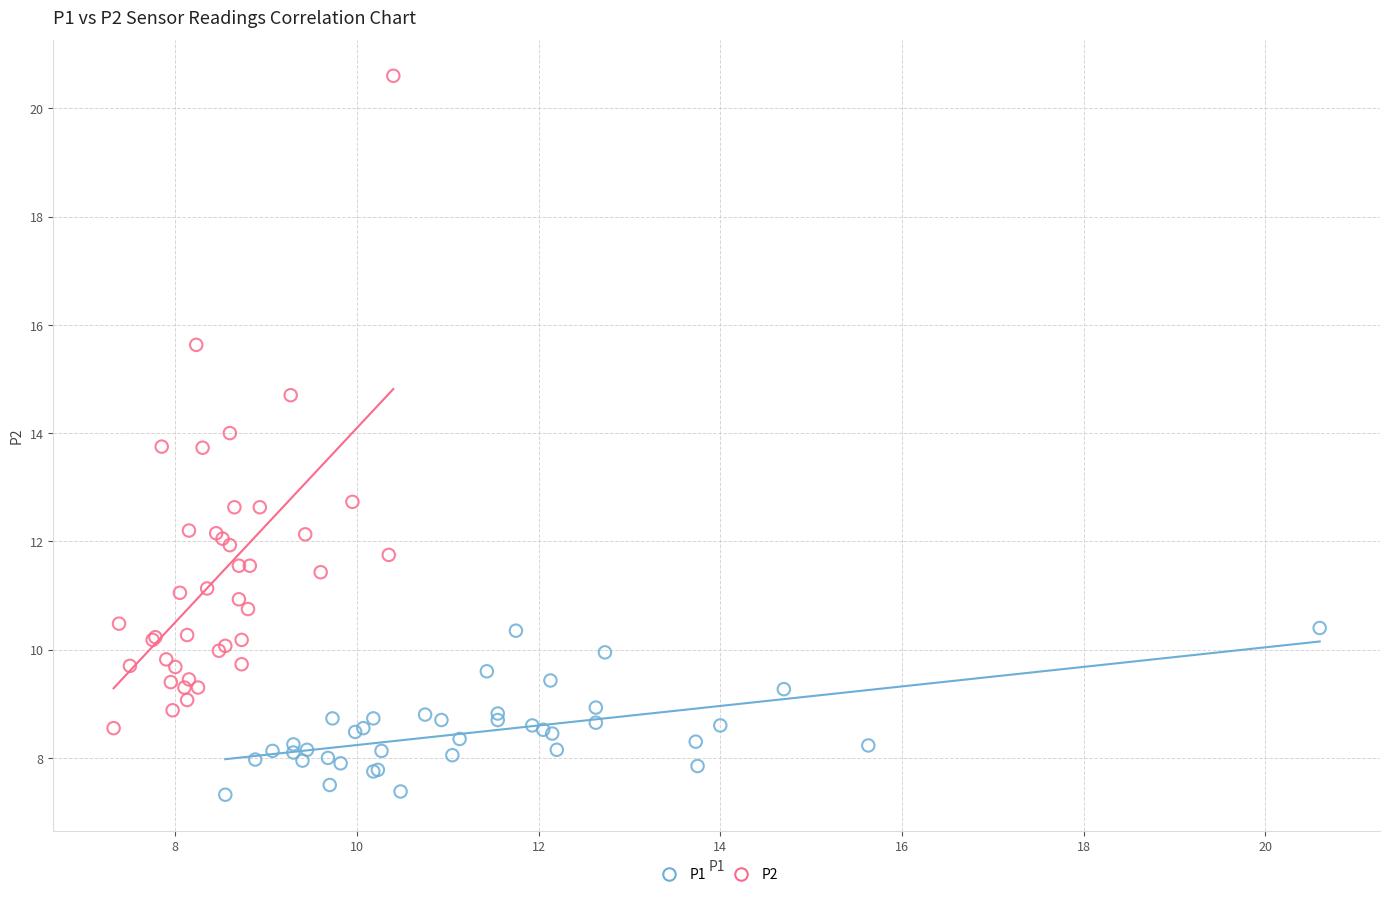

Which series reaches the maximum Y coordinate?

P2